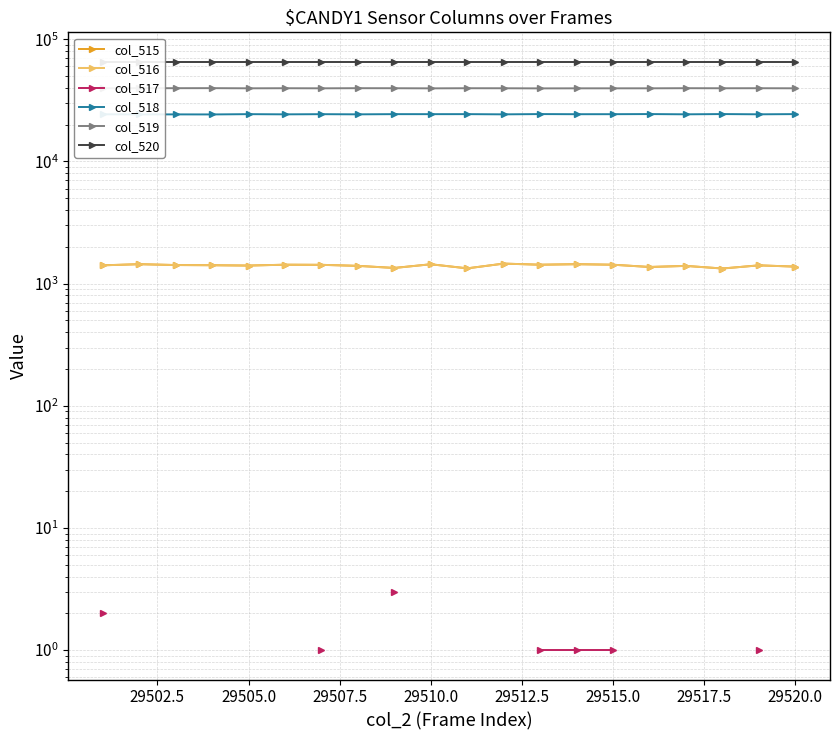

True or false: col_516 and col_520 cross at least once.

False